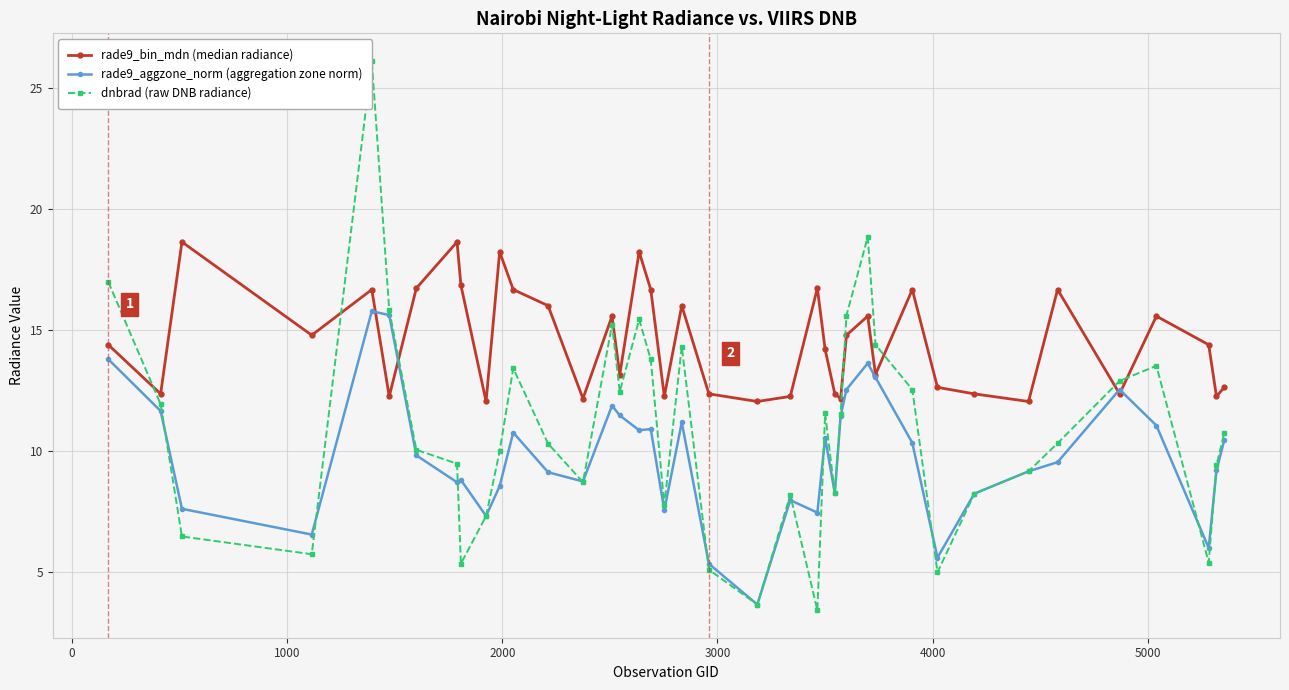

True or false: rade9_bin_mdn (median radiance) has more than 0 interior local peaks.

True